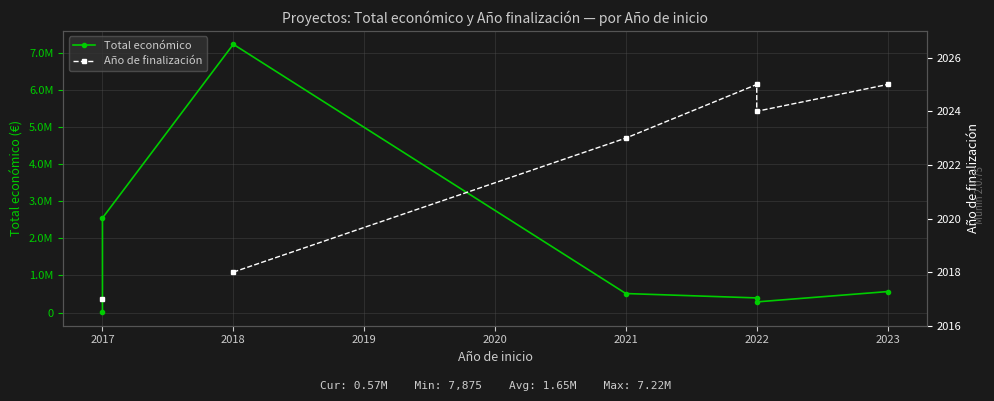

True or false: Total económico and Año de finalización cross at least once.

False